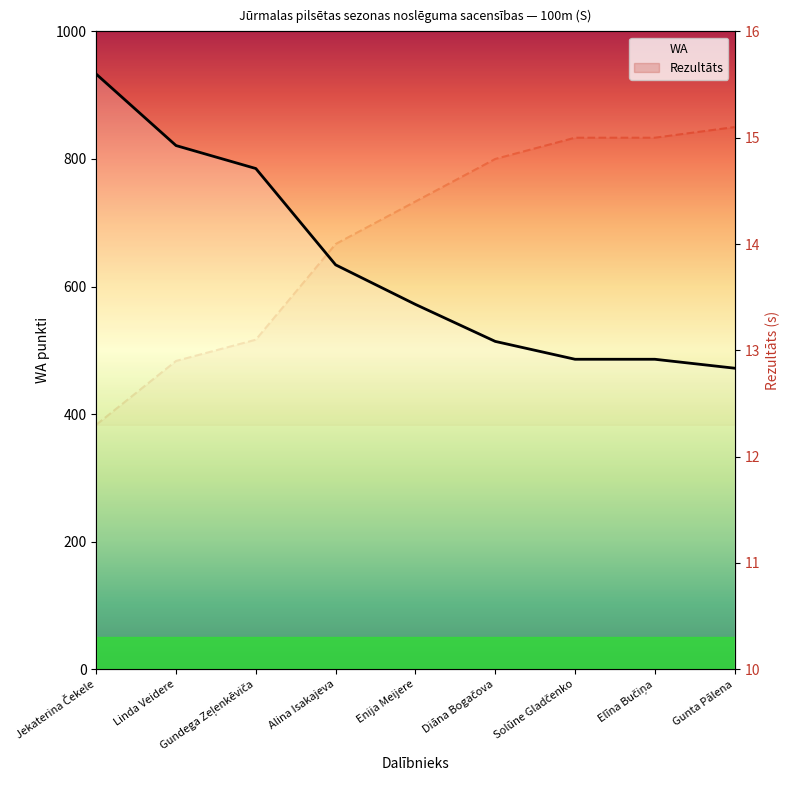

What is the total value across all series at Diāna Bogačova?

528.8